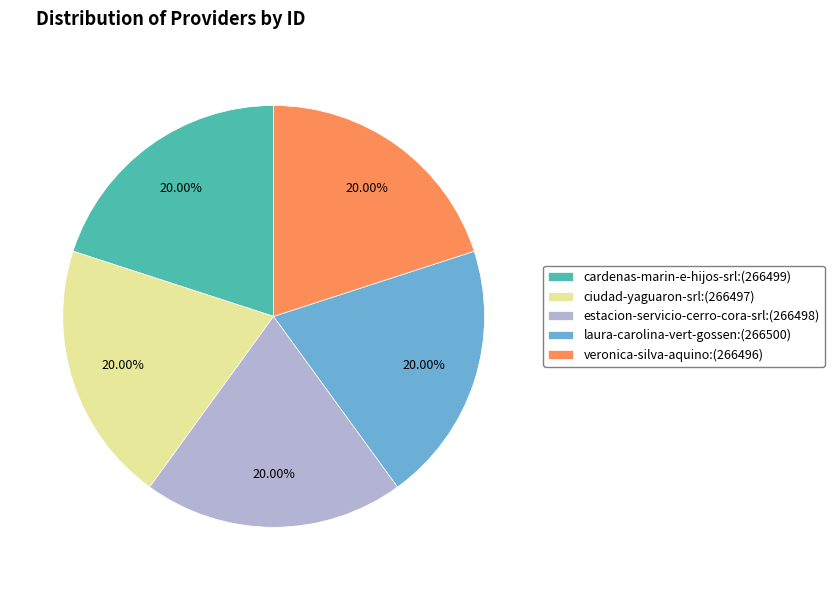

Is there a majority slice in this chart?

No